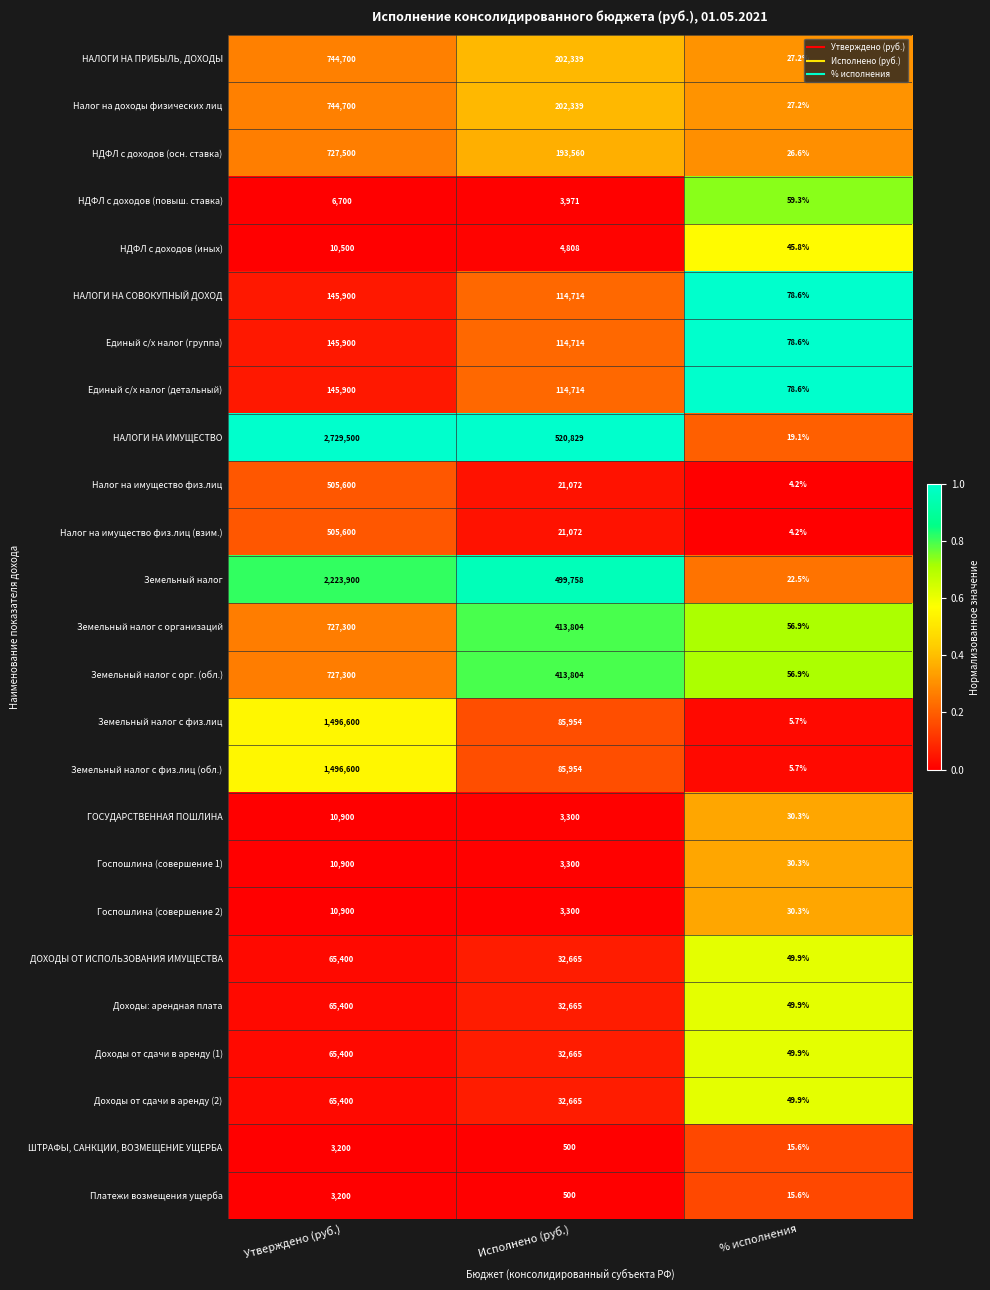

Is it true that Госпошлина (совершение 2) equals 30.3 at % исполнения?

True